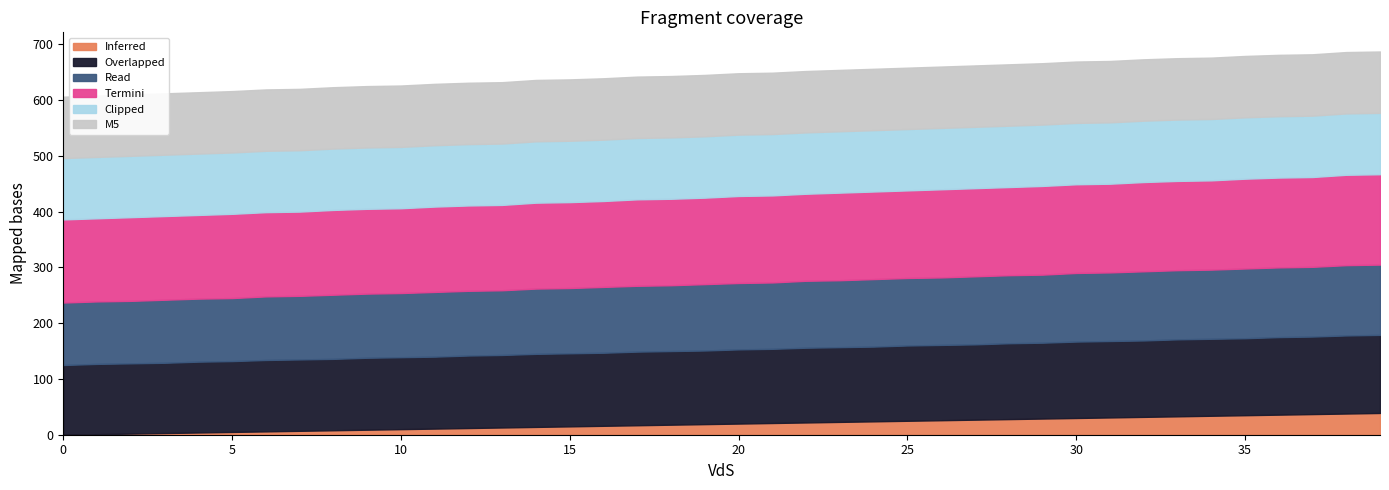

Between 6 and 31, which is larger?

31